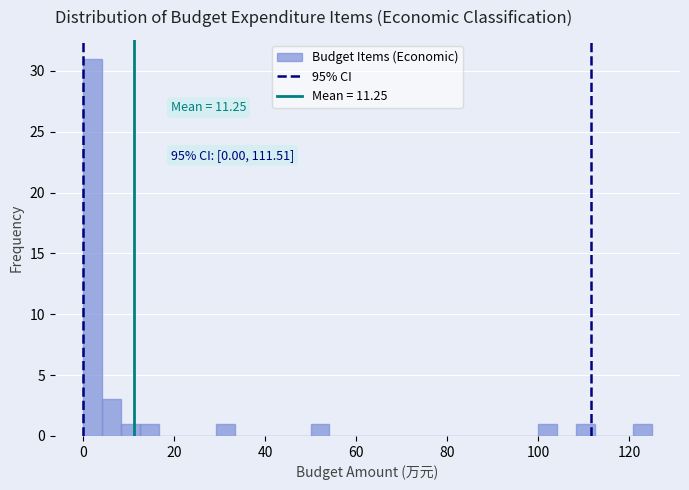

Read against the x-axis, roughly where is the centre of the tallest bar?

2